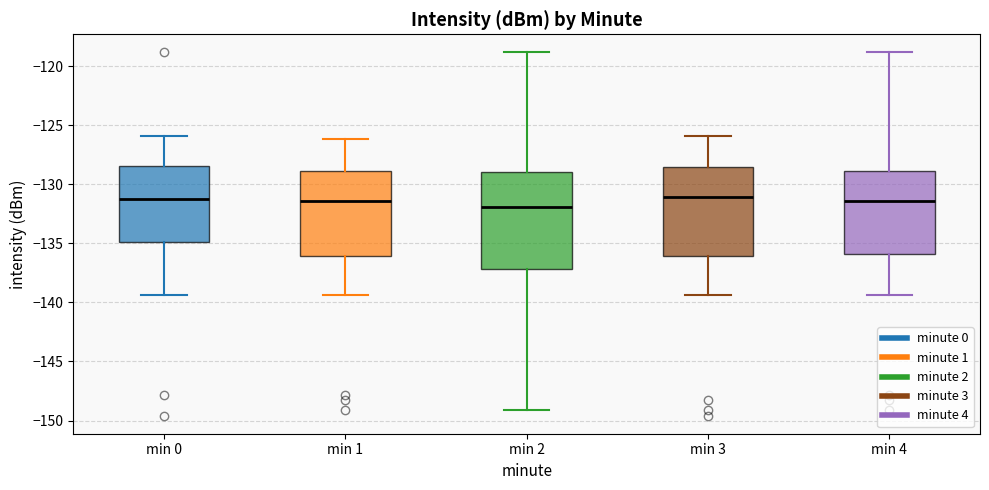

Which box is the tallest, from its lower edge to its upper edge?

min 2